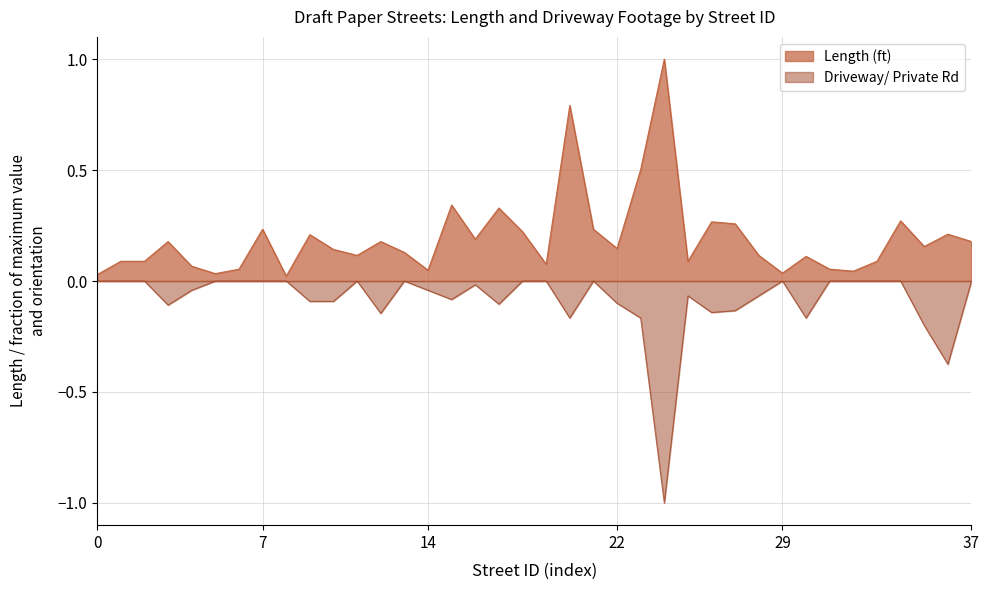

Which series has the largest total across all categories?

Length (ft)